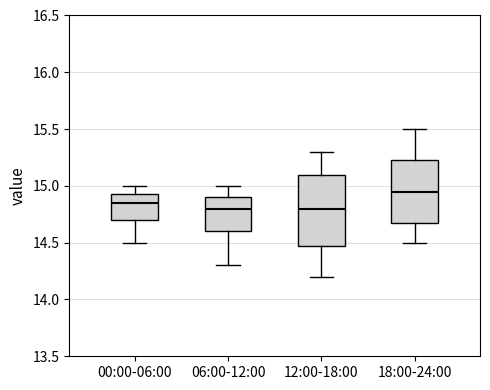

Reading left to right, transcribe this box plot: for each box, give where its median line is, the range the box spans, and where its two whiskers end, as read against the y-axis. The values are not printed on the chart, so give them approximately, as read against the axis.

00:00-06:00: median 14.85, box 14.70 to 14.95, whiskers 14.50 to 15.00
06:00-12:00: median 14.80, box 14.60 to 14.90, whiskers 14.30 to 15.00
12:00-18:00: median 14.80, box 14.50 to 15.10, whiskers 14.20 to 15.30
18:00-24:00: median 14.95, box 14.70 to 15.25, whiskers 14.50 to 15.50